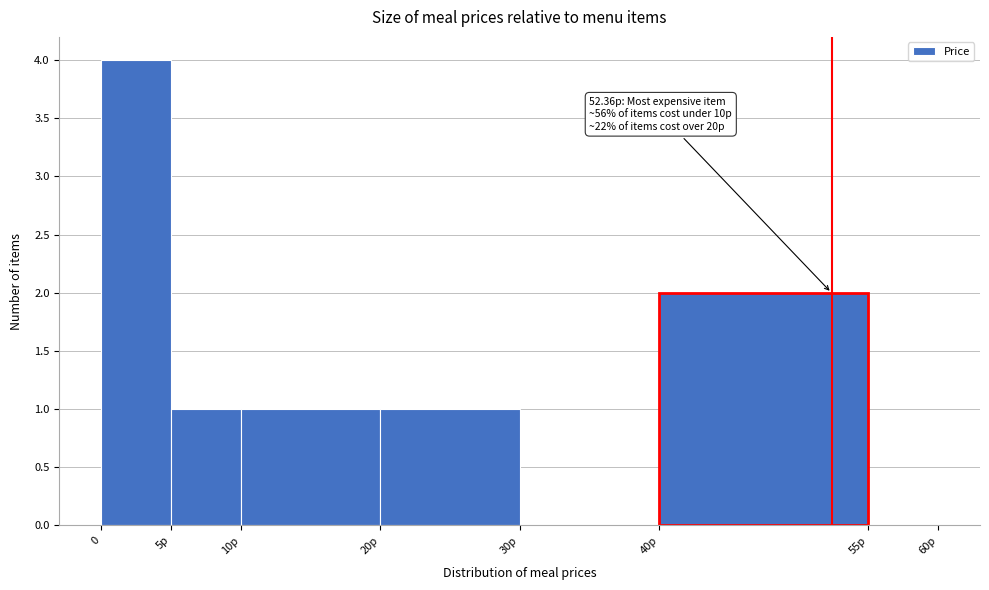

Reading right to left, list all the values displayed in this chart.

55р=0	40р=2	30р=0	20р=1	10р=1	5р=1	0=4